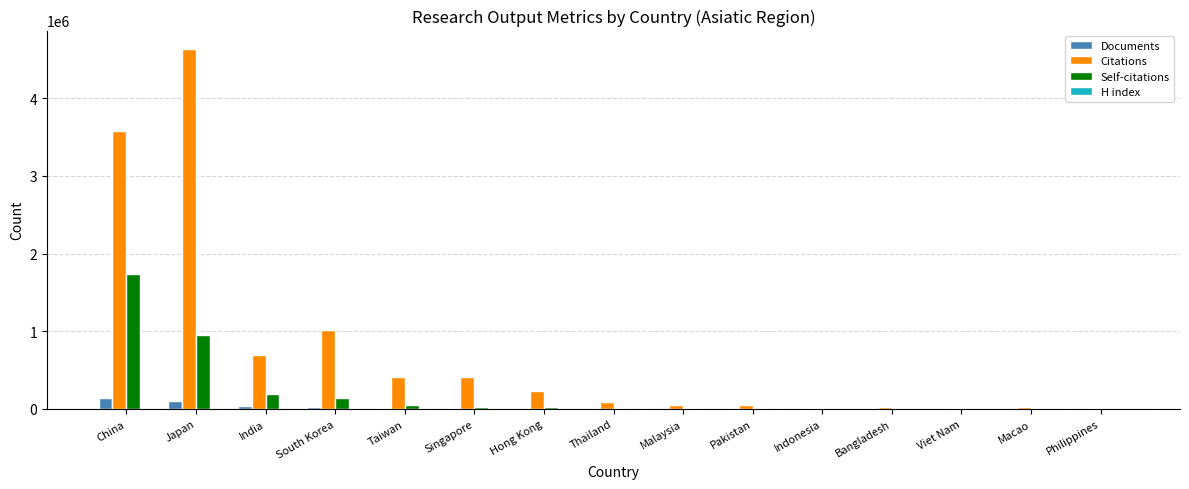

True or false: Self-citations has a value of 197553 at India.

True